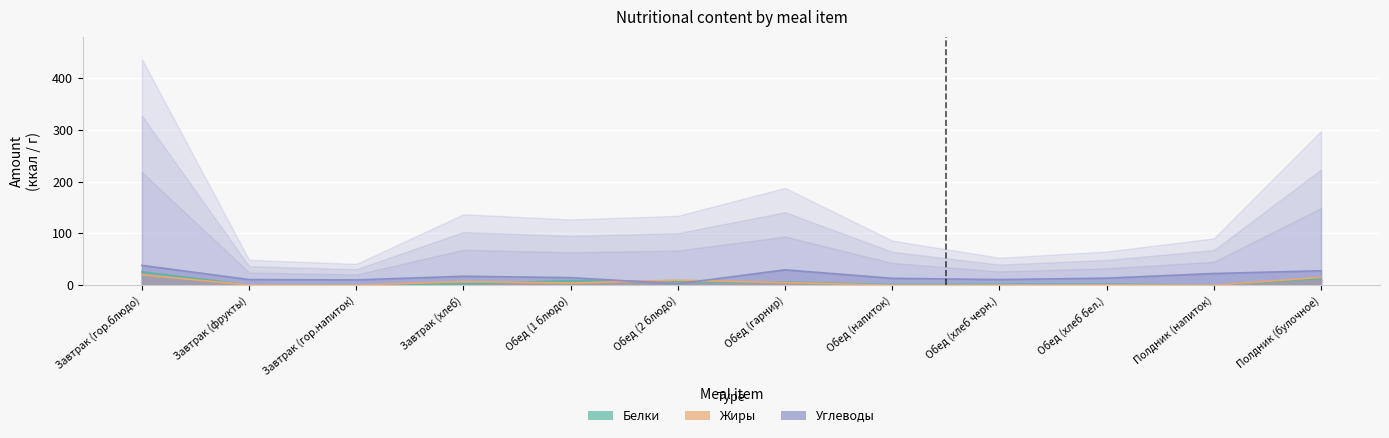

What is the label of the 12th point from the right?

Завтрак (гор.блюдо)